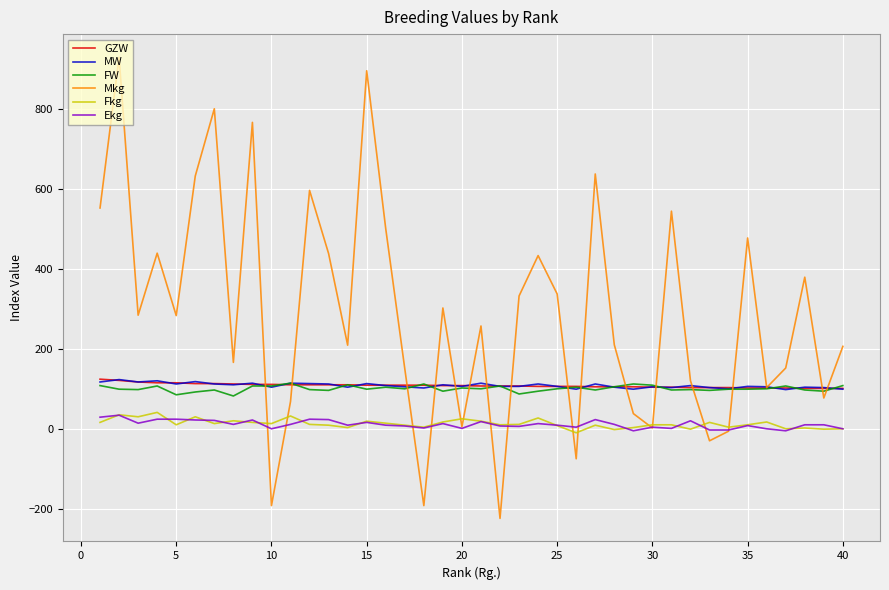

Is this an area chart (filled region under the line)?

No